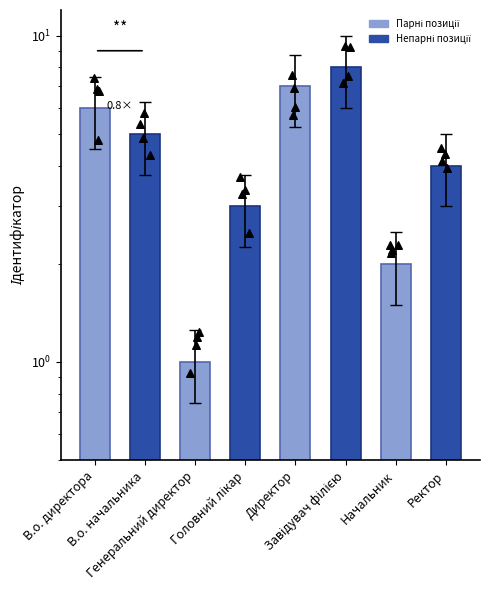

Between В.о. директора and Начальник, which is larger?

В.о. директора